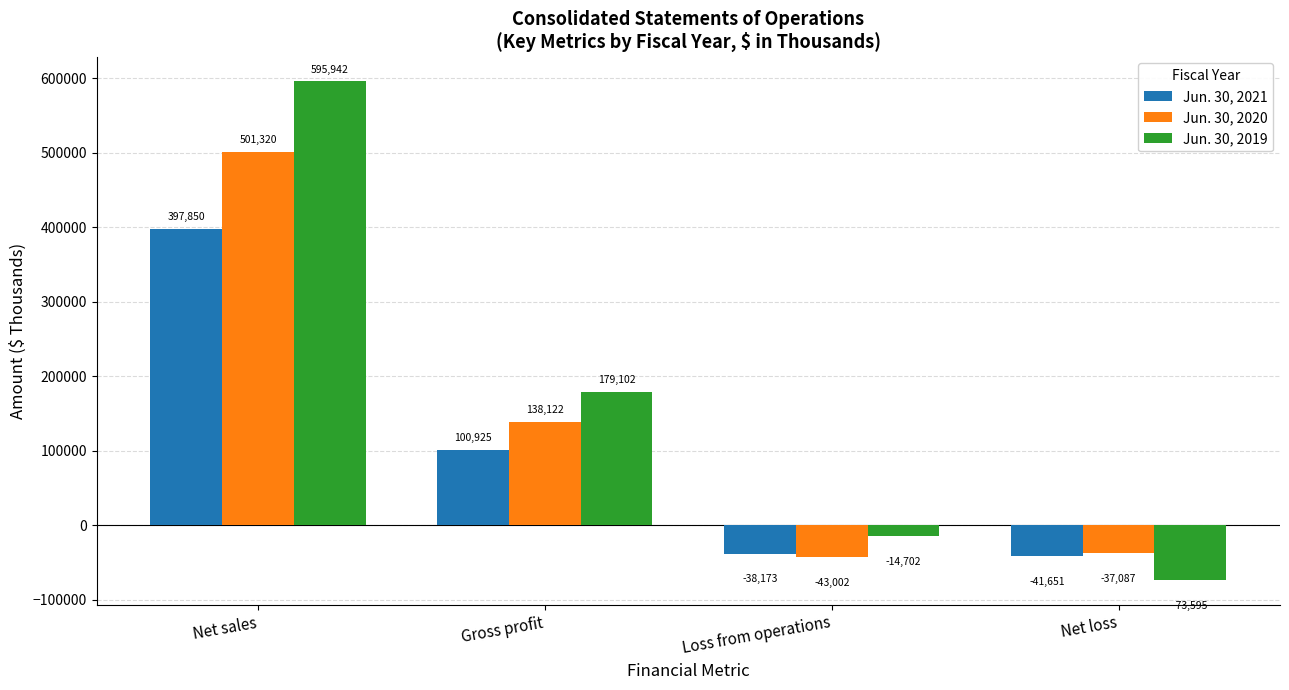

What is the minimum value shown in the chart?

-73595